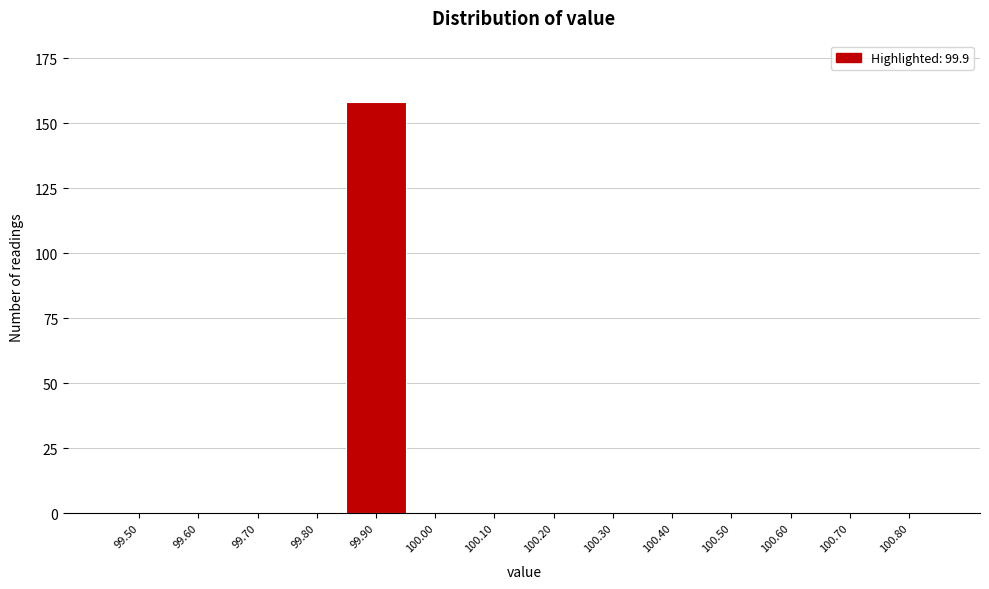

Reading left to right, transcribe all the data shown in this chart.

99.50=0	99.60=0	99.70=0	99.80=0	99.90=158	100.00=0	100.10=0	100.20=0	100.30=0	100.40=0	100.50=0	100.60=0	100.70=0	100.80=0